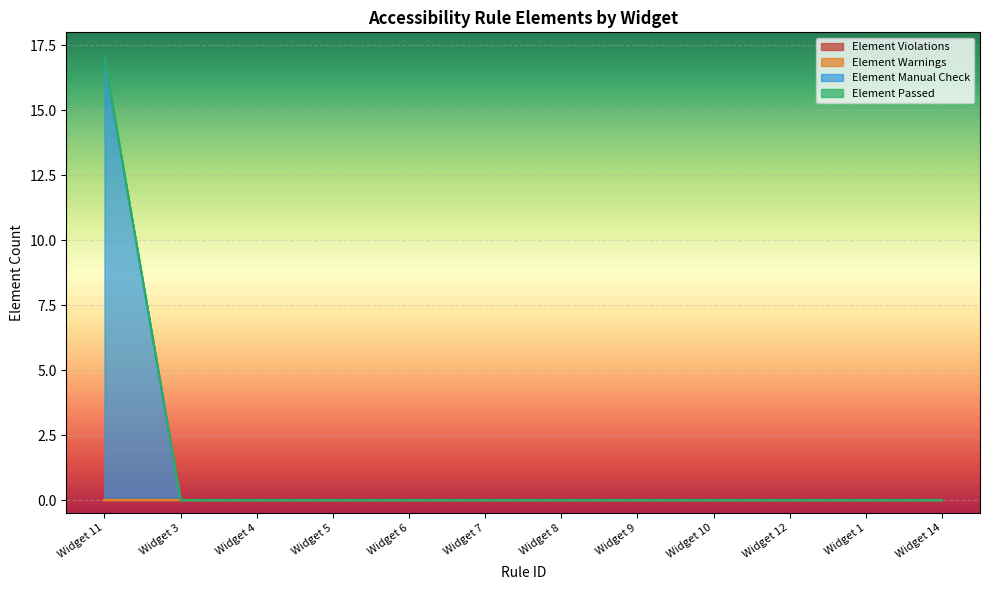

How many lines are shown in the chart?

4